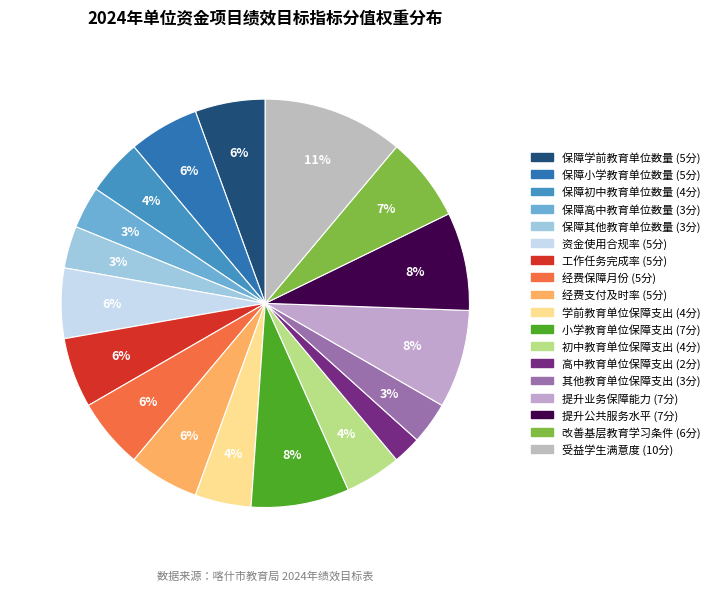

How many slices are in this pie chart?

18